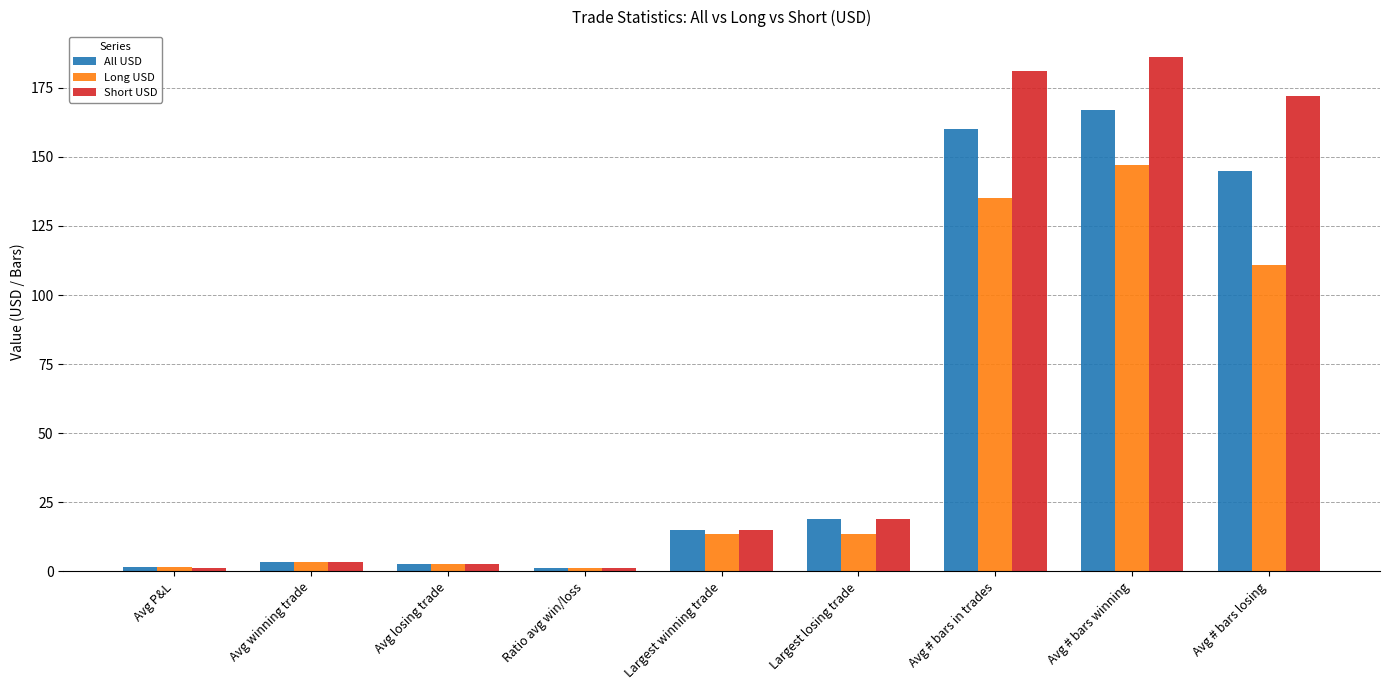

Read the Short USD value at Avg losing trade.

2.7